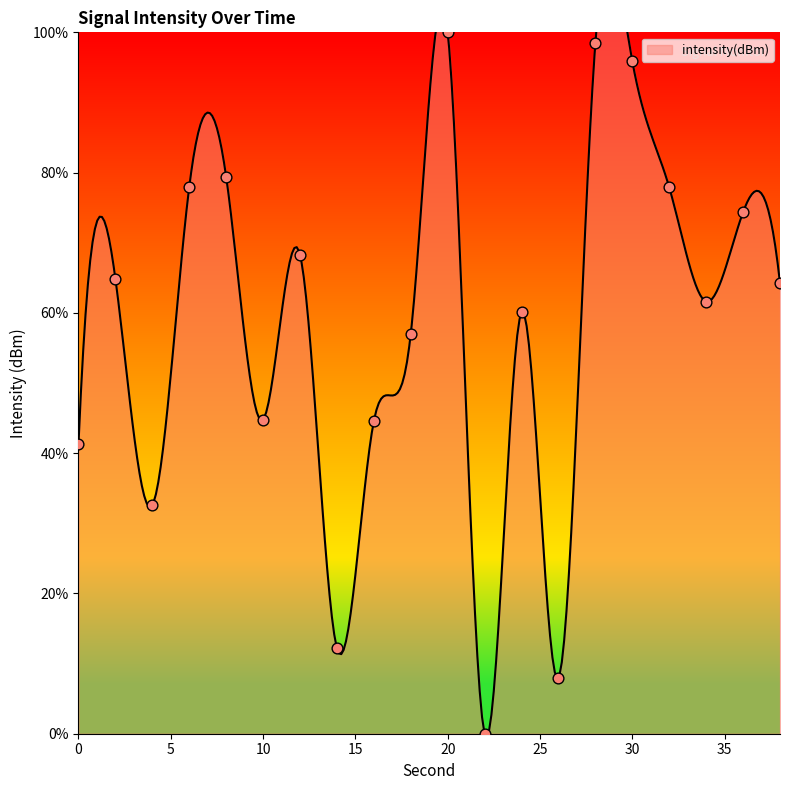

Which has a higher value, 34 or 22?

34